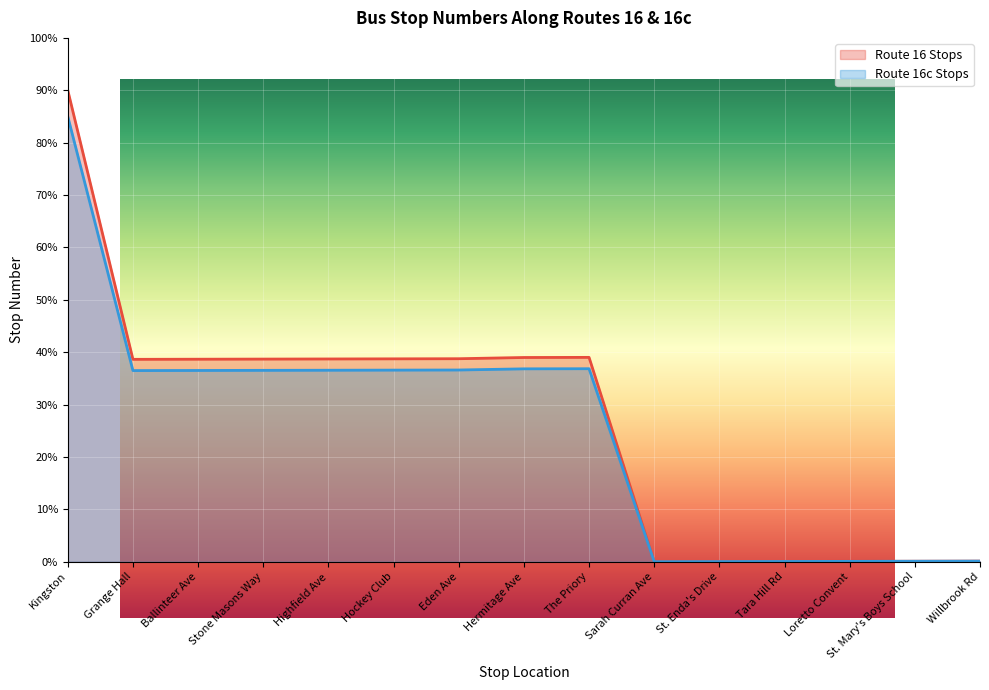

Which series has the largest total across all categories?

Route 16 Stops